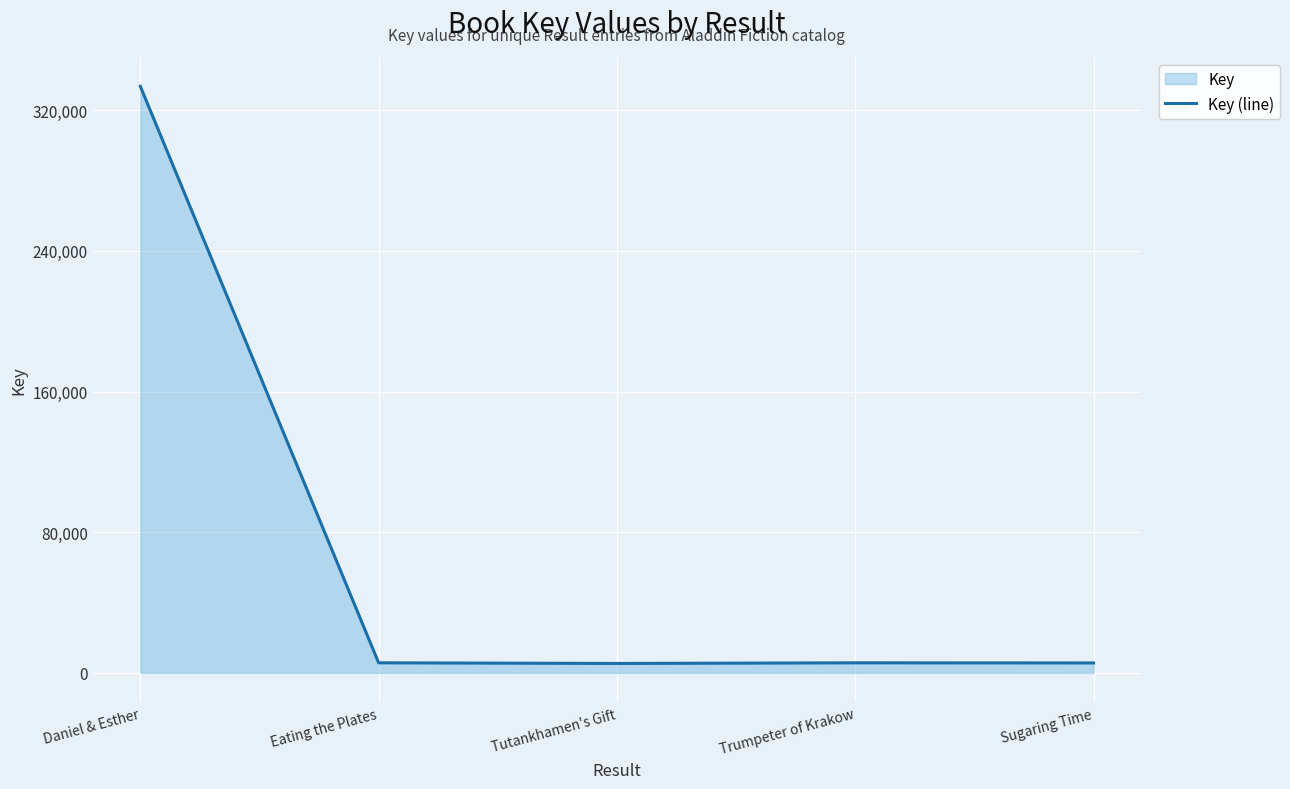

How many series are shown in this chart?

1